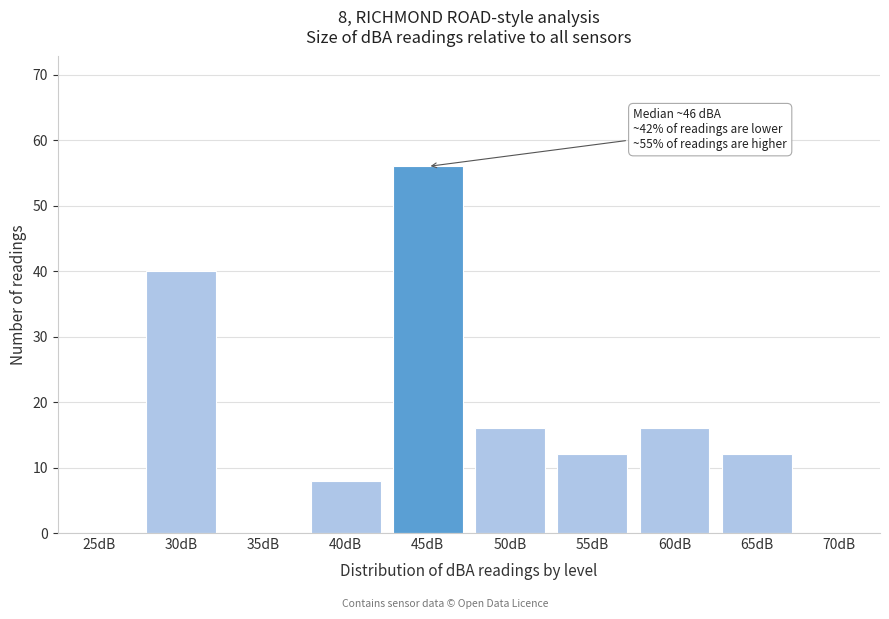

Reading left to right, what are all the values shown in this chart?

25dB=0	30dB=40	35dB=0	40dB=8	45dB=56	50dB=16	55dB=12	60dB=16	65dB=12	70dB=0